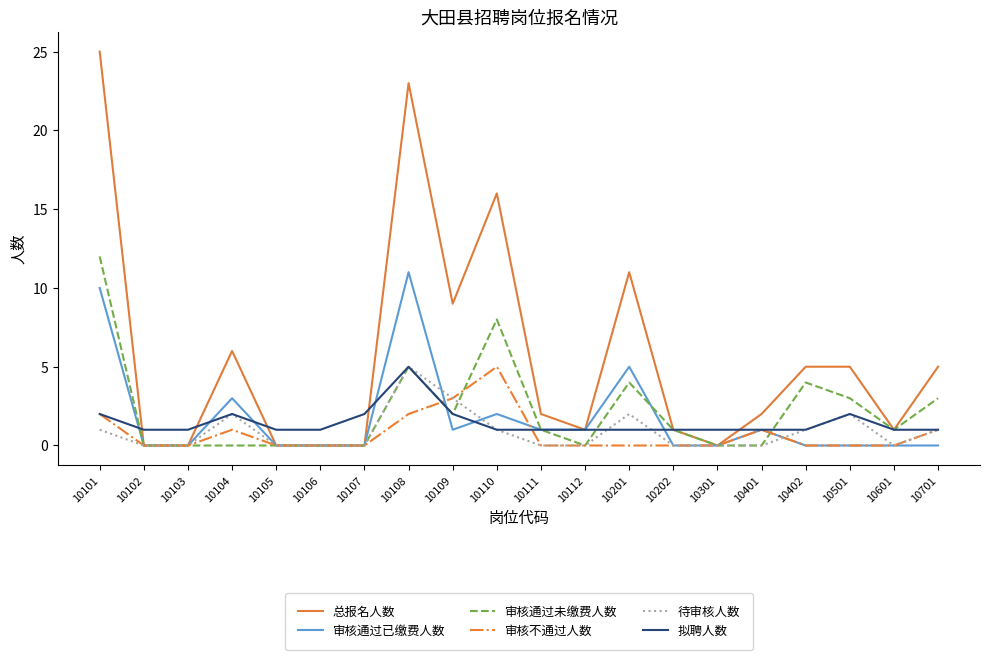

What is the average value of the 待审核人数 series?

1